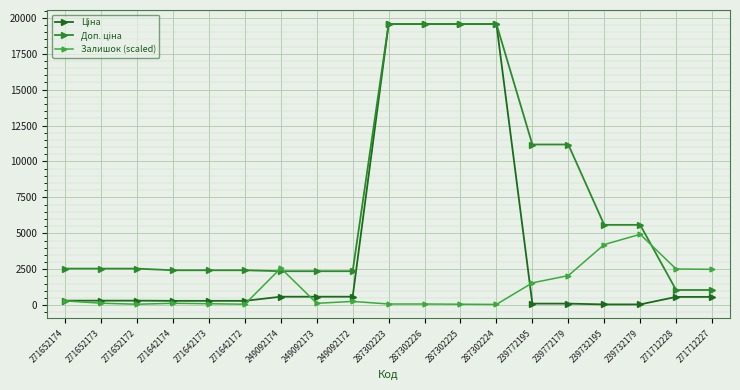

What is the difference between the maximum and minimum values in the Ціна series?

19509.0